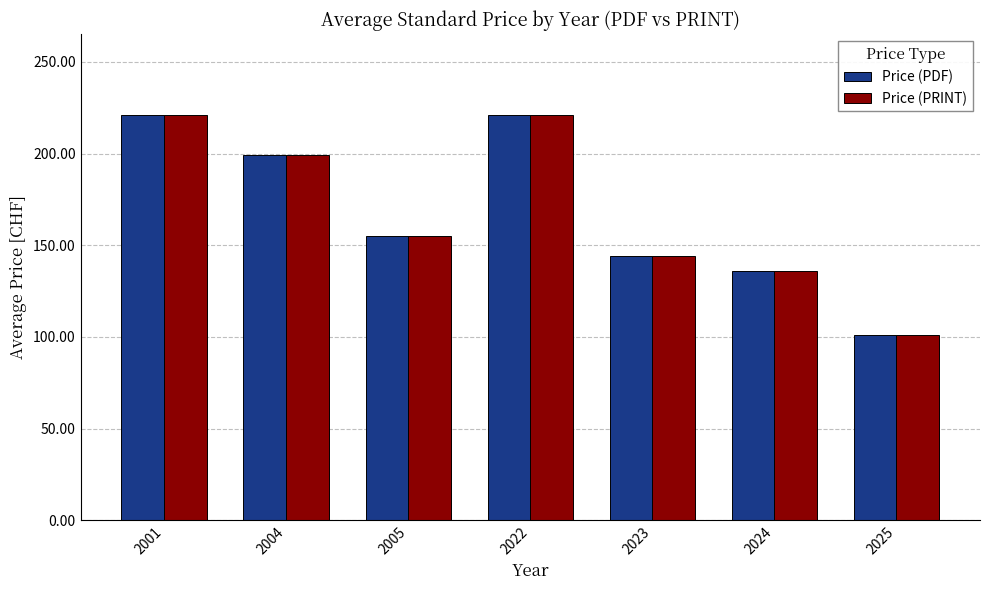

Where is Price (PDF) nearest to the value 161?

2005